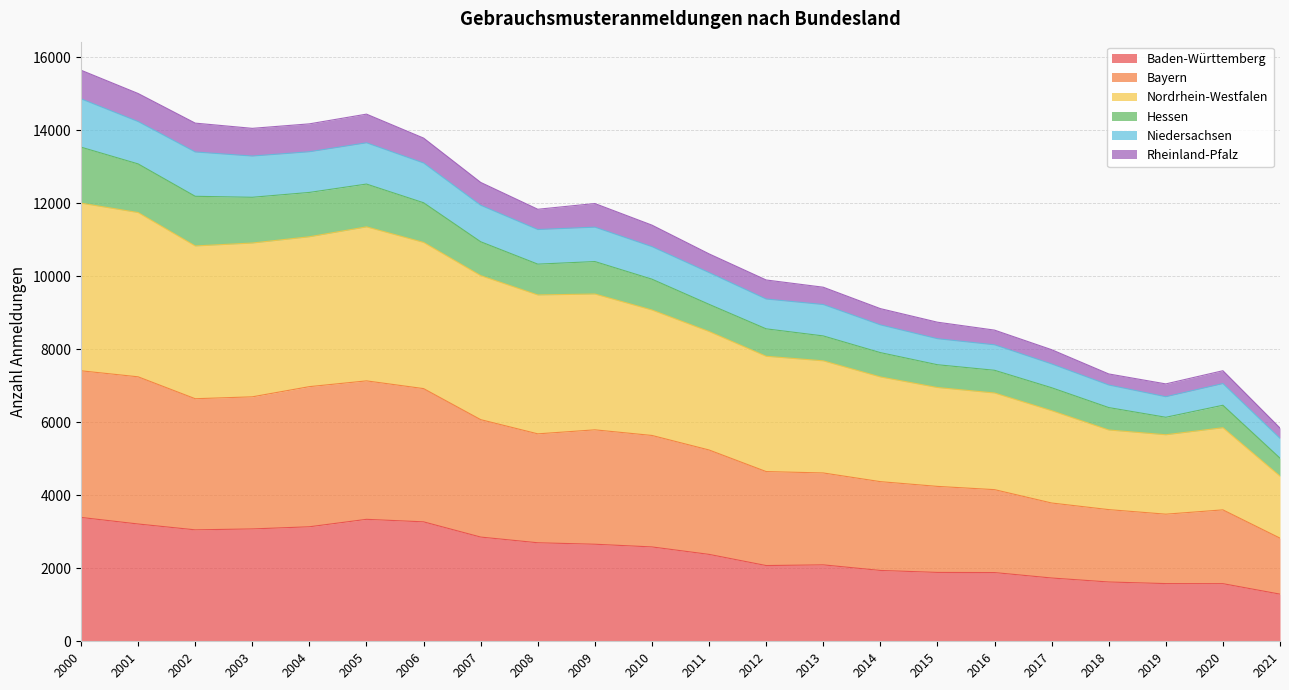

True or false: Baden-Württemberg and Rheinland-Pfalz cross at least once.

False